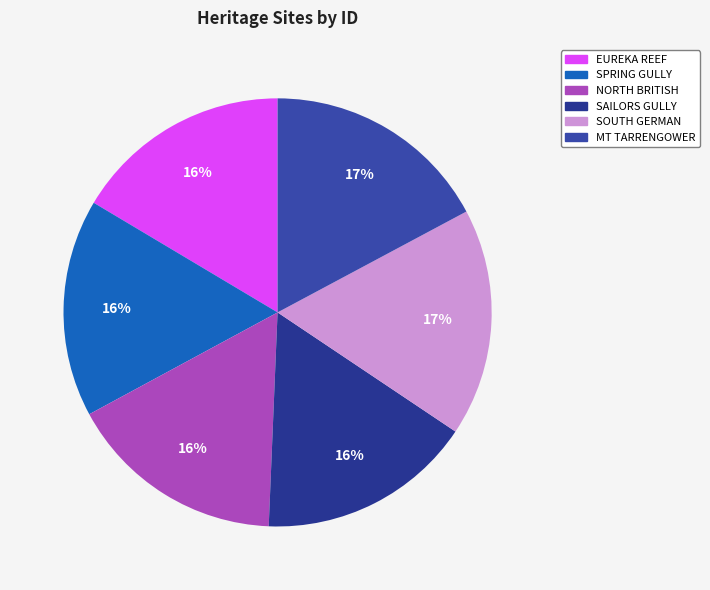

To the nearest percent, what is the average slice percentage?

17%